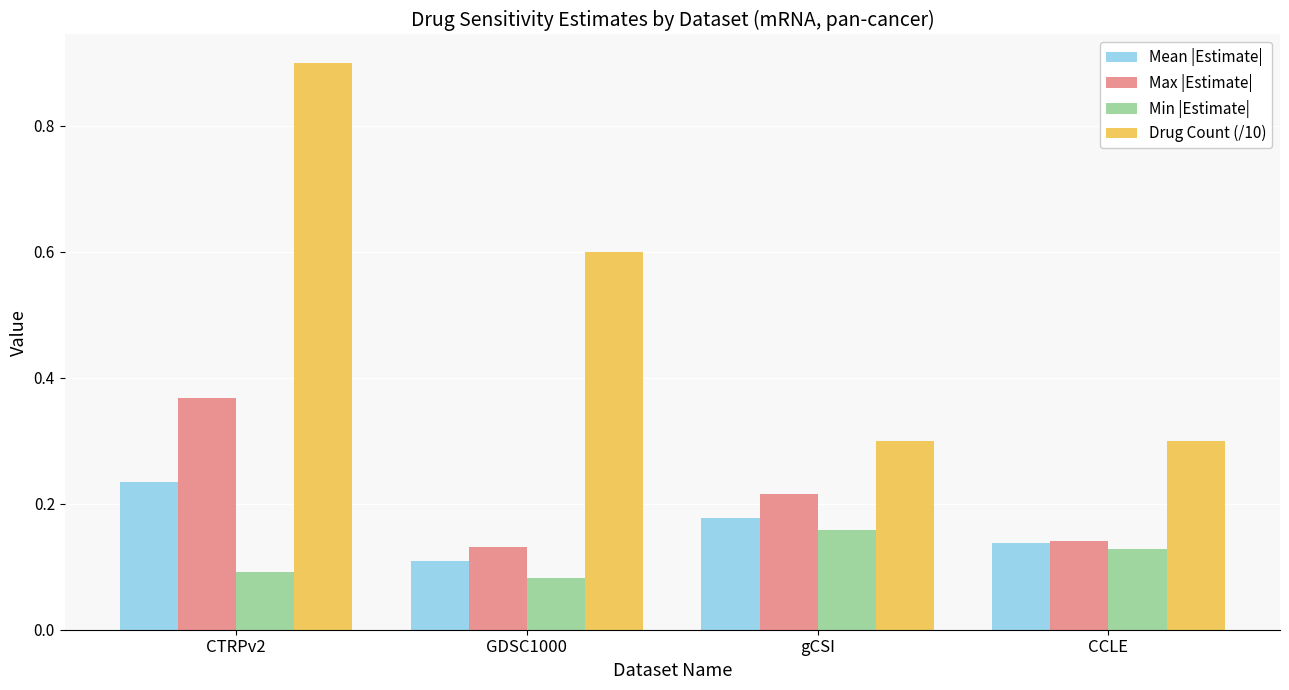

What is the difference between the maximum and minimum values in the Drug Count (/10) series?

0.6